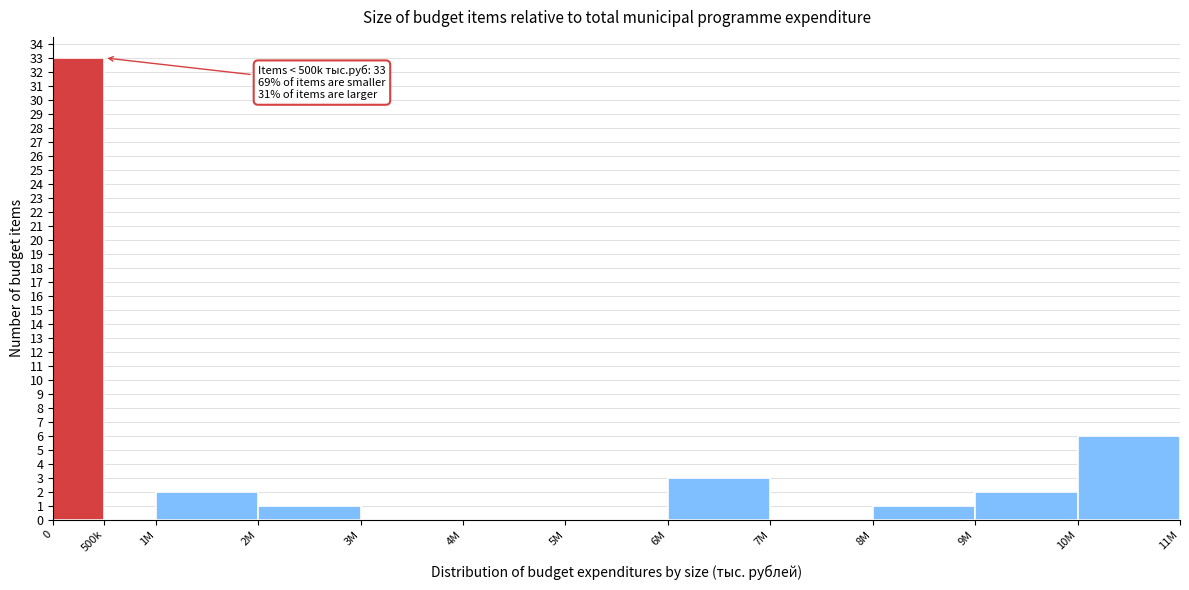

What is the maximum value shown in the chart?

33